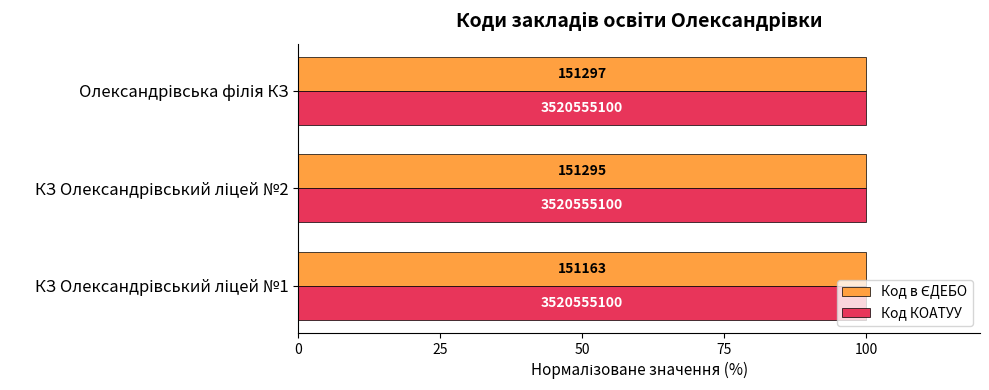

How many series are shown in this chart?

2